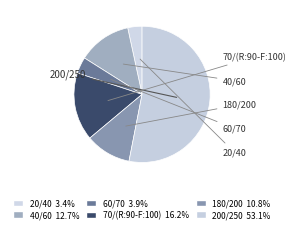

Is it true that 20/40 is 16% of the pie?

False